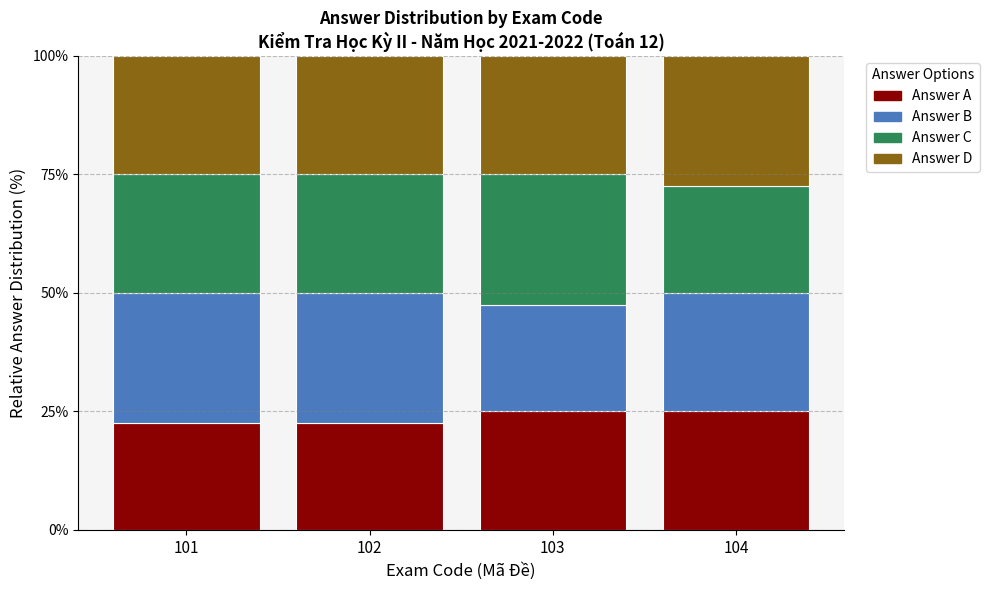

Reading right to left, what are the values for A?

25.0	25.0	22.5	22.5